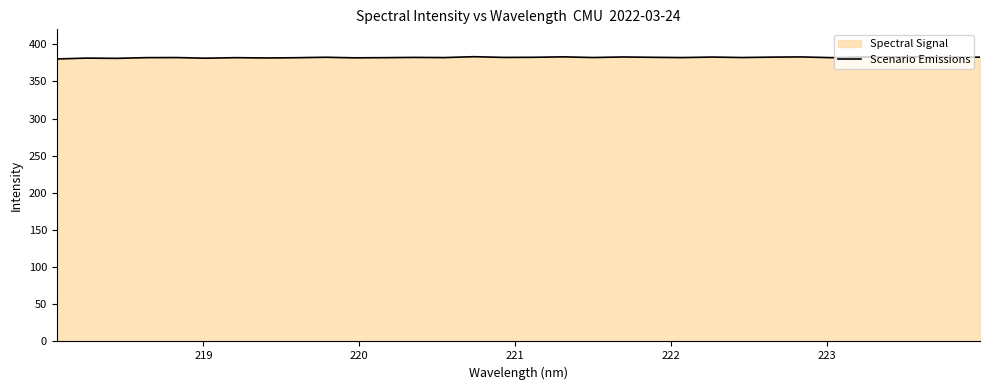

What is the minimum value shown in the chart?

380.1